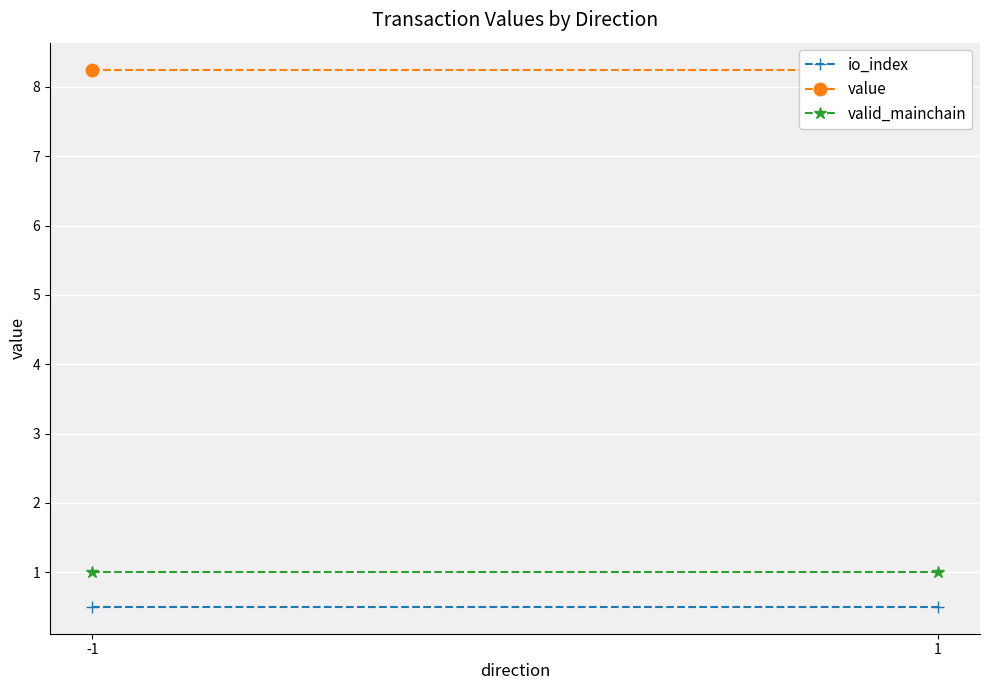

List the labels in order of valid_mainchain value, largest first.

-1, 1